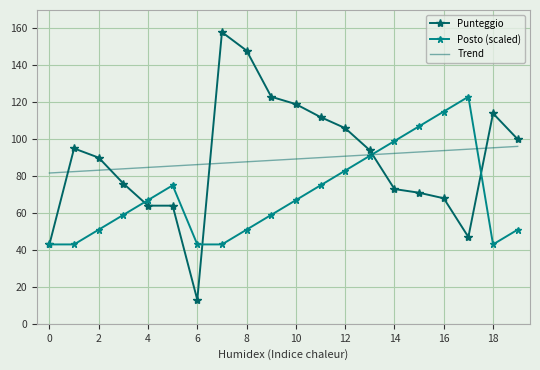

Which series has the widest spread of values?

Punteggio